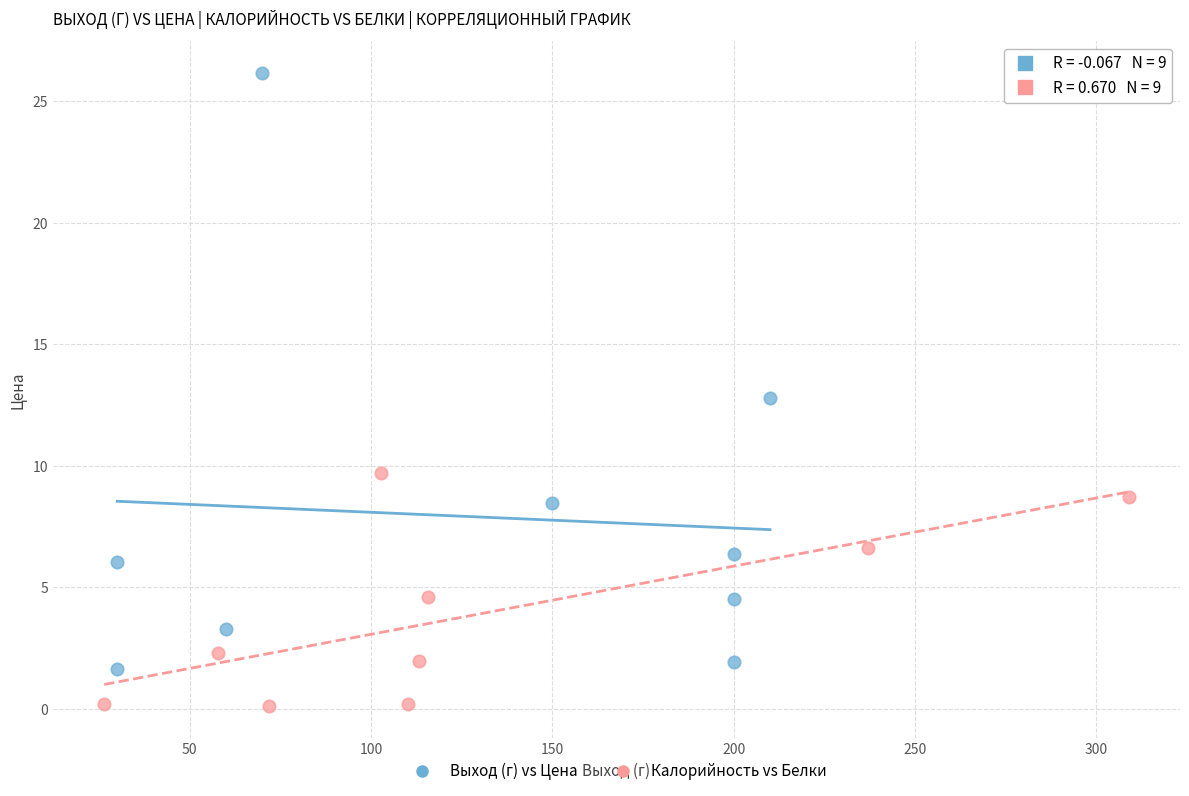

Which series has the largest Y range (max minus min)?

Выход (г) vs Цена